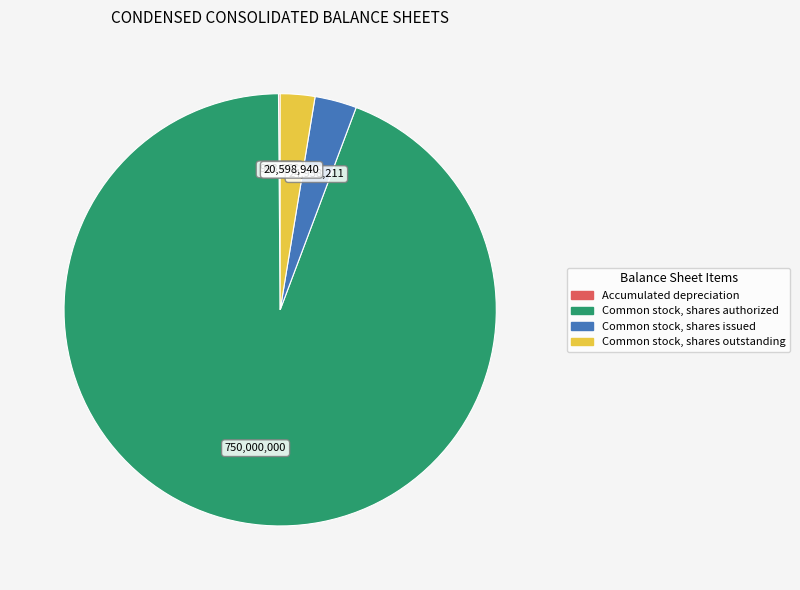

The Common stock, shares authorized slice represents 94% of the pie. True or false?

True